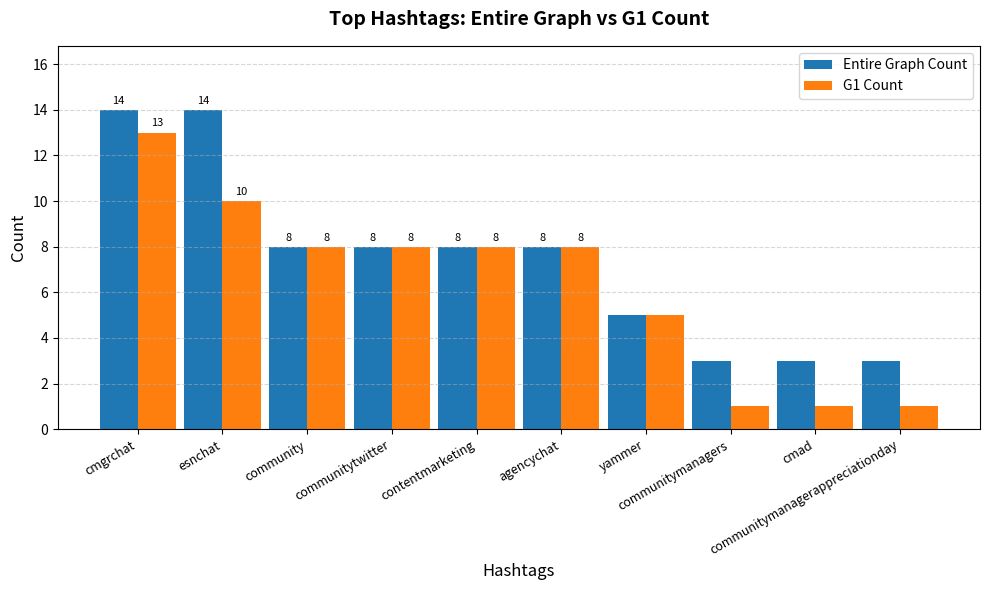

Which series has the largest range (max minus min)?

G1 Count